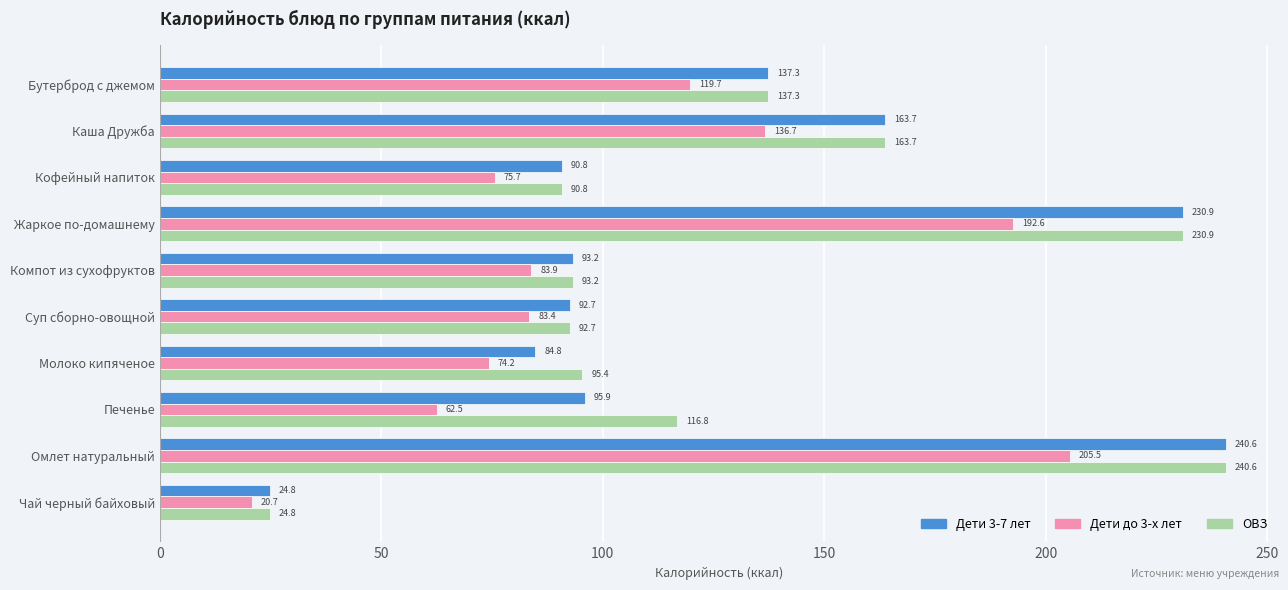

At which category is the sum across all series the highest?

Омлет натуральный